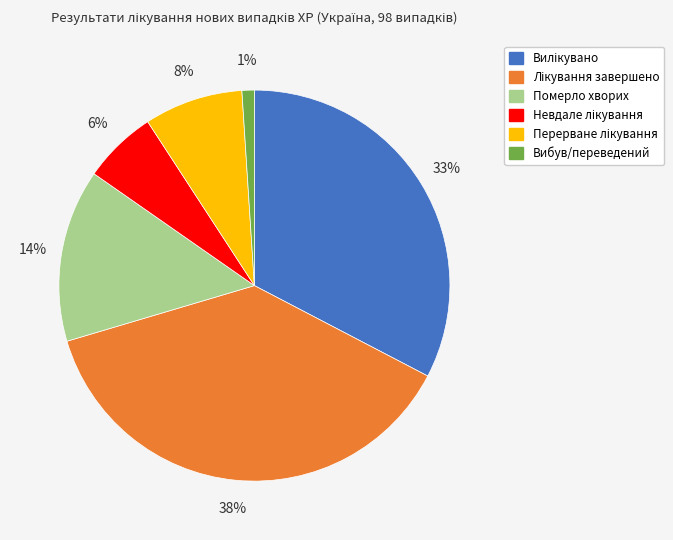

To the nearest percent, what percentage of the pie is Вибув/переведений?

1%